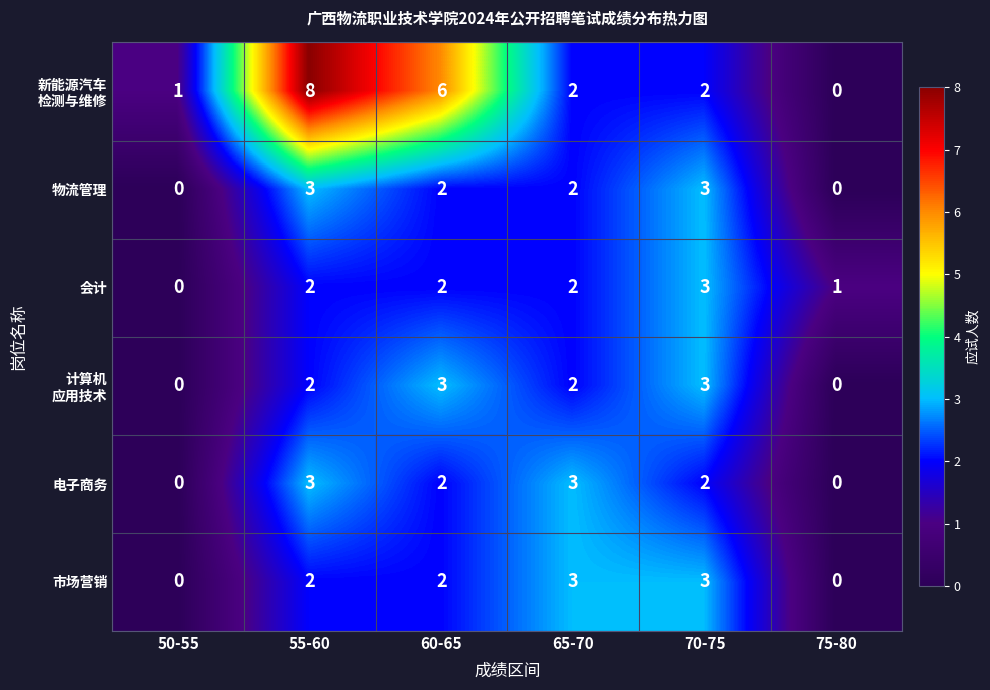

Which category has the highest value across all series?

55-60